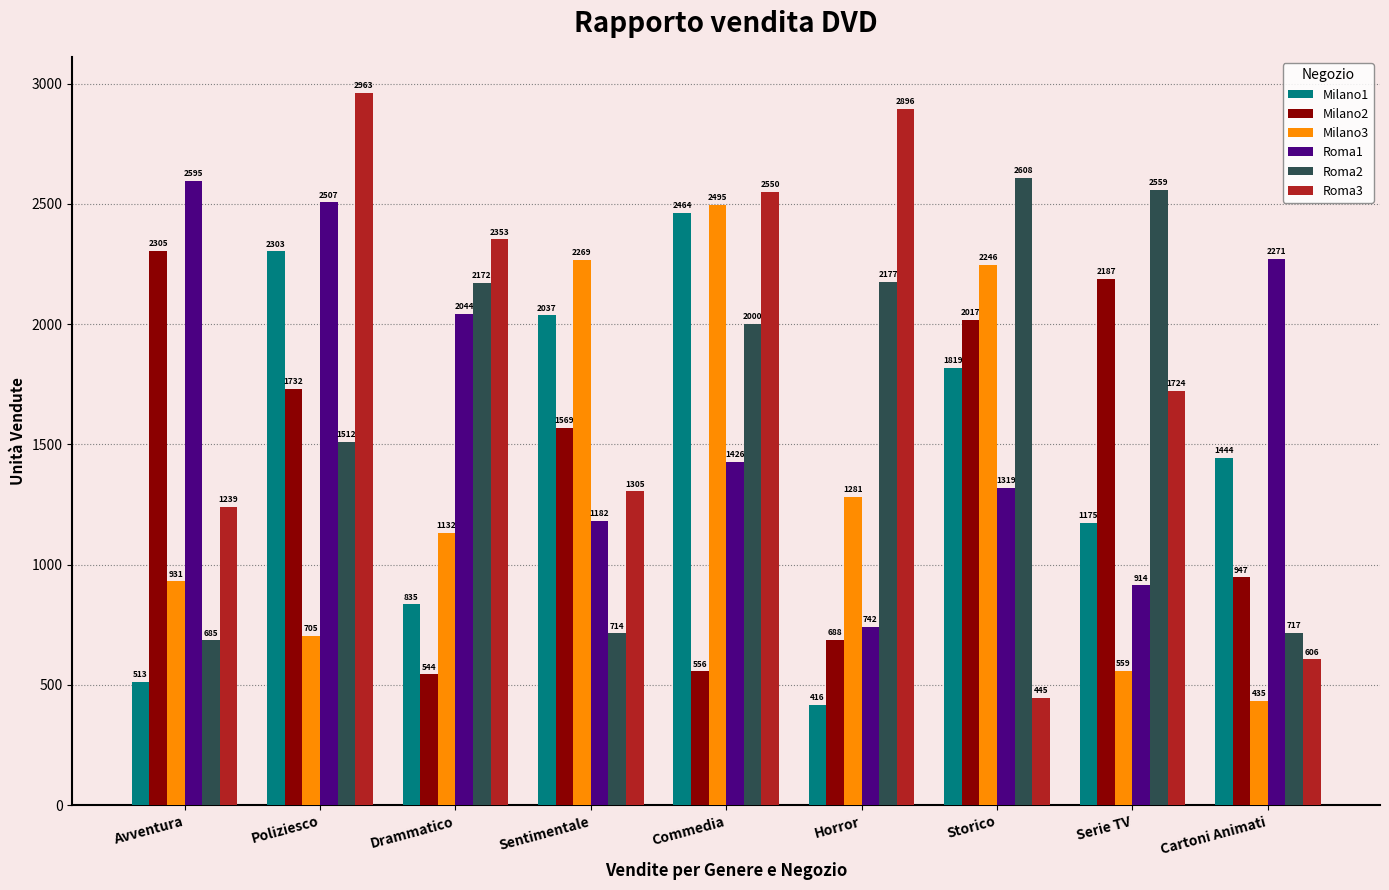

What is the highest value of the Milano3 series?

2495